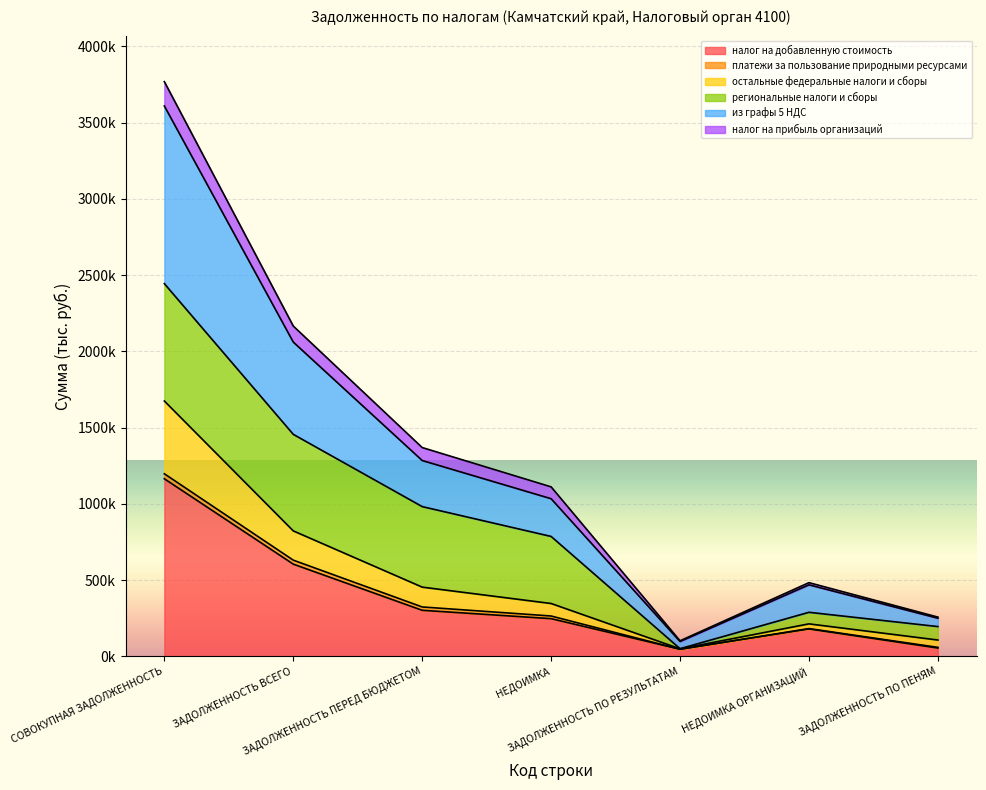

True or false: остальные федеральные налоги и сборы and из графы 5 НДС cross at least once.

False